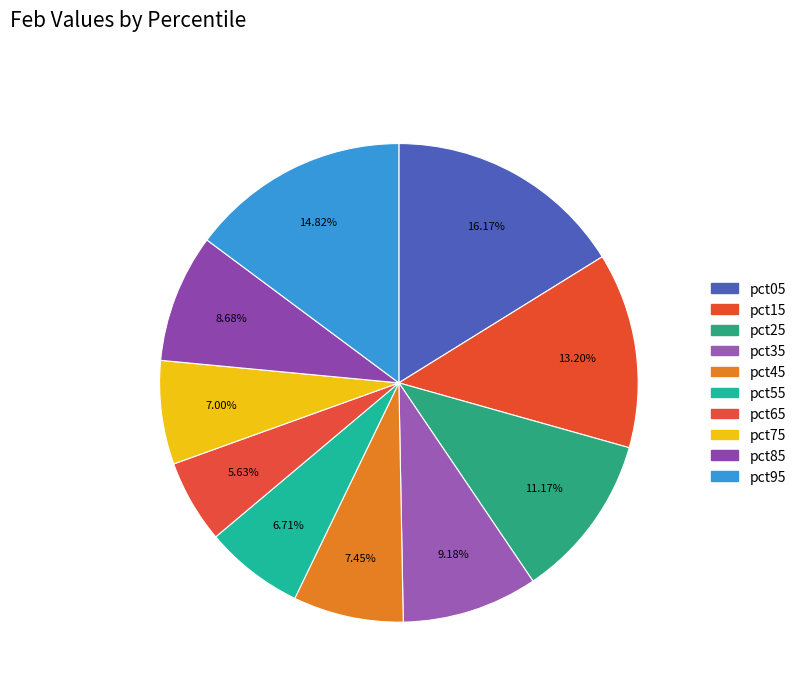

Does pct75 account for over 50% of the chart?

No